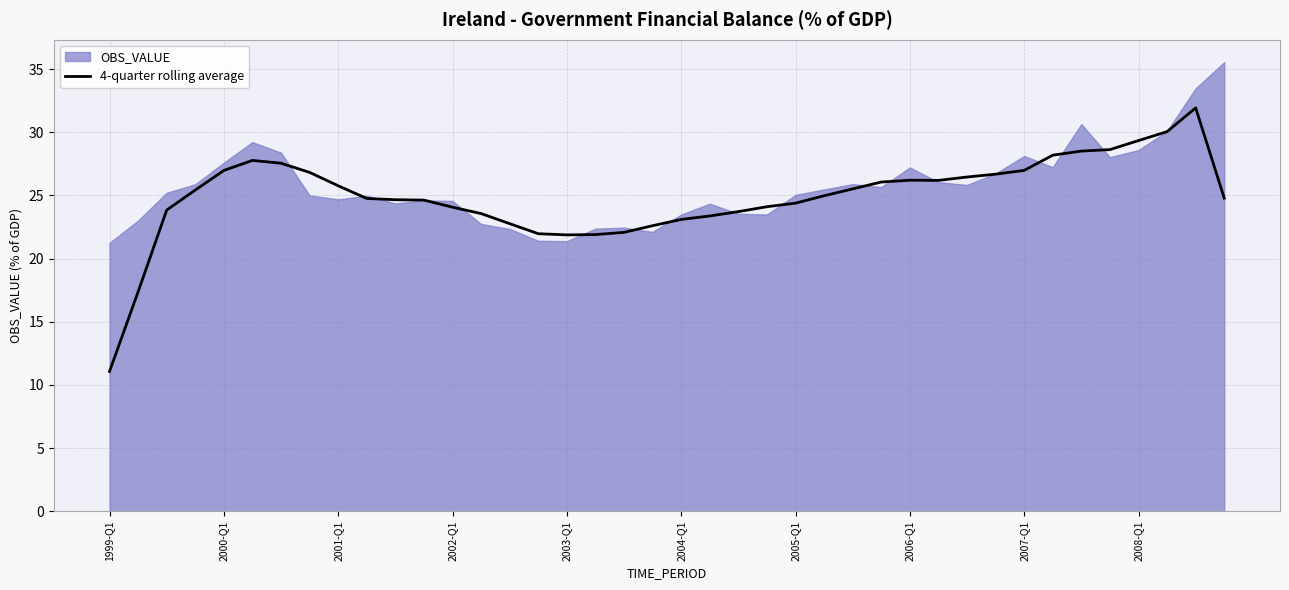

What is the smallest value displayed?

11.1